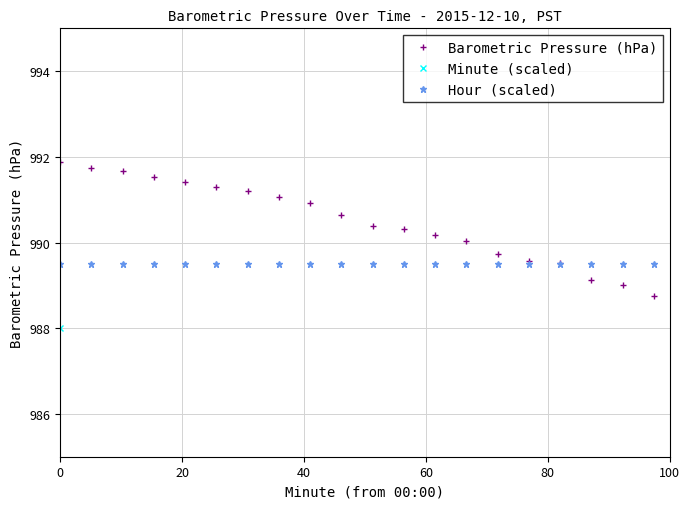

Rank the series by their maximum value, from highest to lowest.

Minute (scaled), Barometric Pressure (hPa), Hour (scaled)